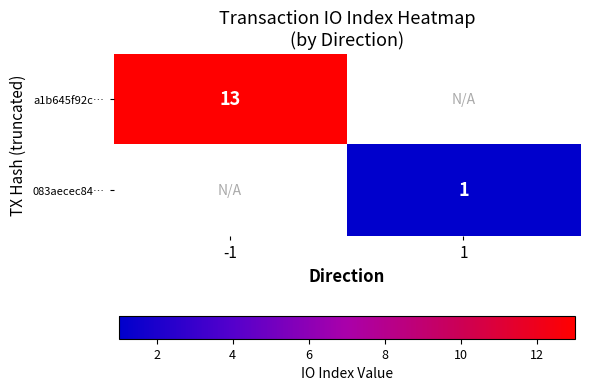

Is the value of a1b645f92c… at -1 greater than the value of 083aecec84… at 1?

Yes